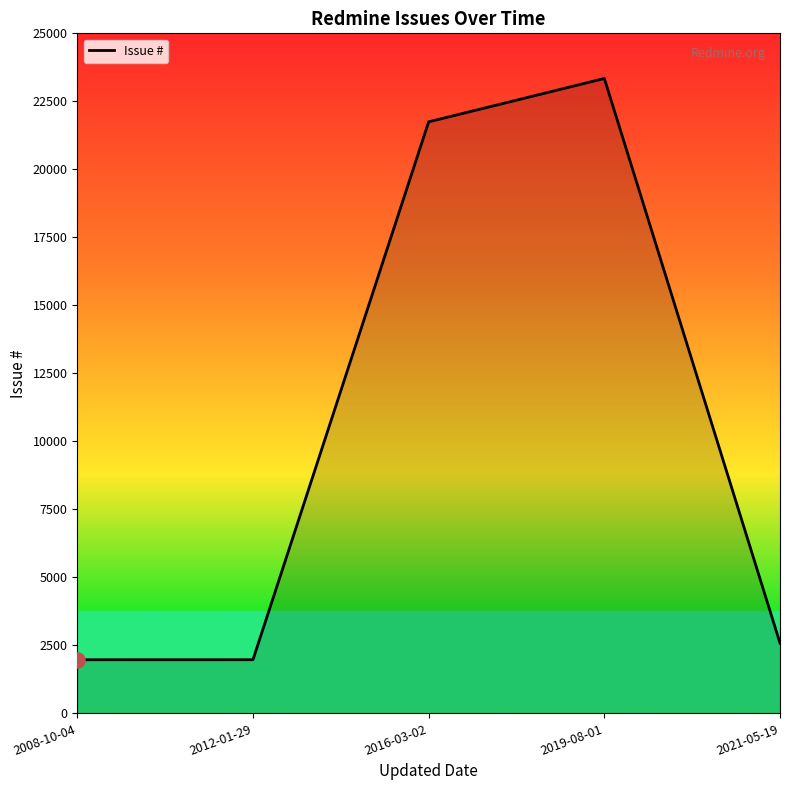

What is the change in value from 2019-08-01 to 2021-05-19?

-20756